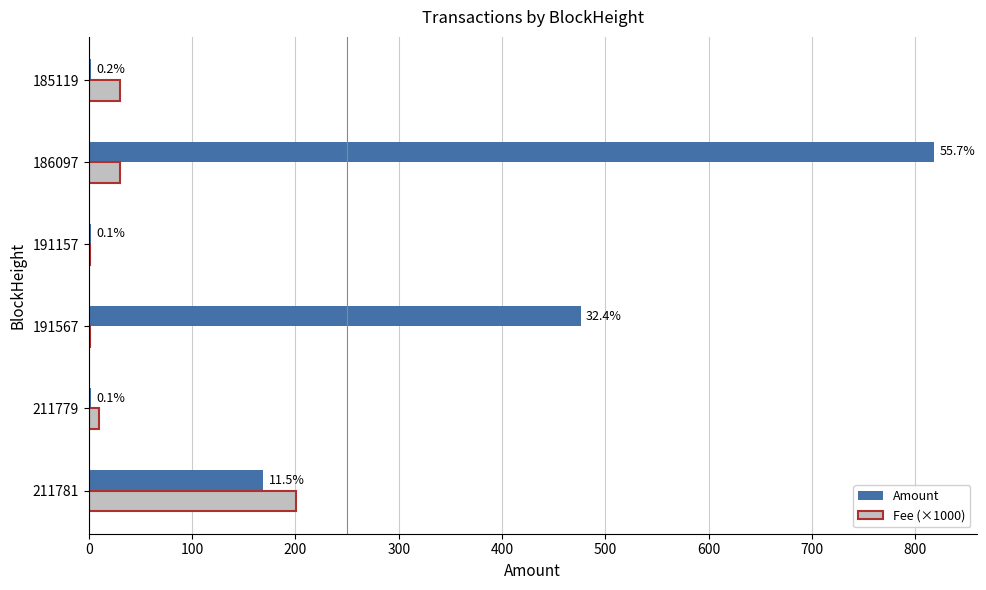

What are all the series names shown in the legend?

Amount, Fee (×1000)